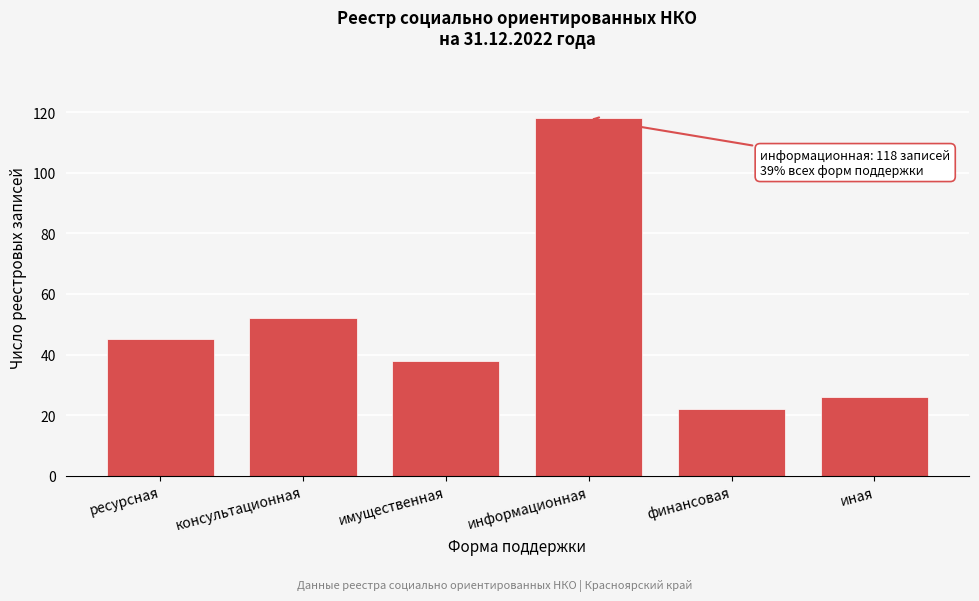

Reading right to left, what are all the values shown in this chart?

иная=26	финансовая=22	информационная=118	имущественная=38	консультационная=52	ресурсная=45